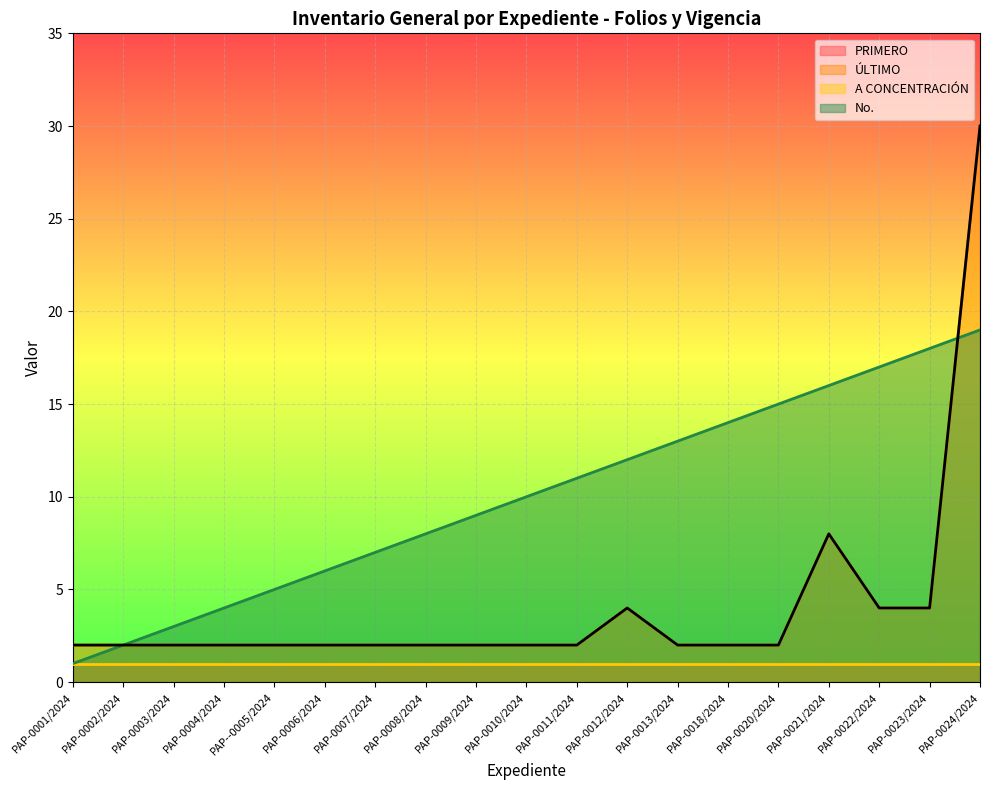

Which series has the largest total across all categories?

No.